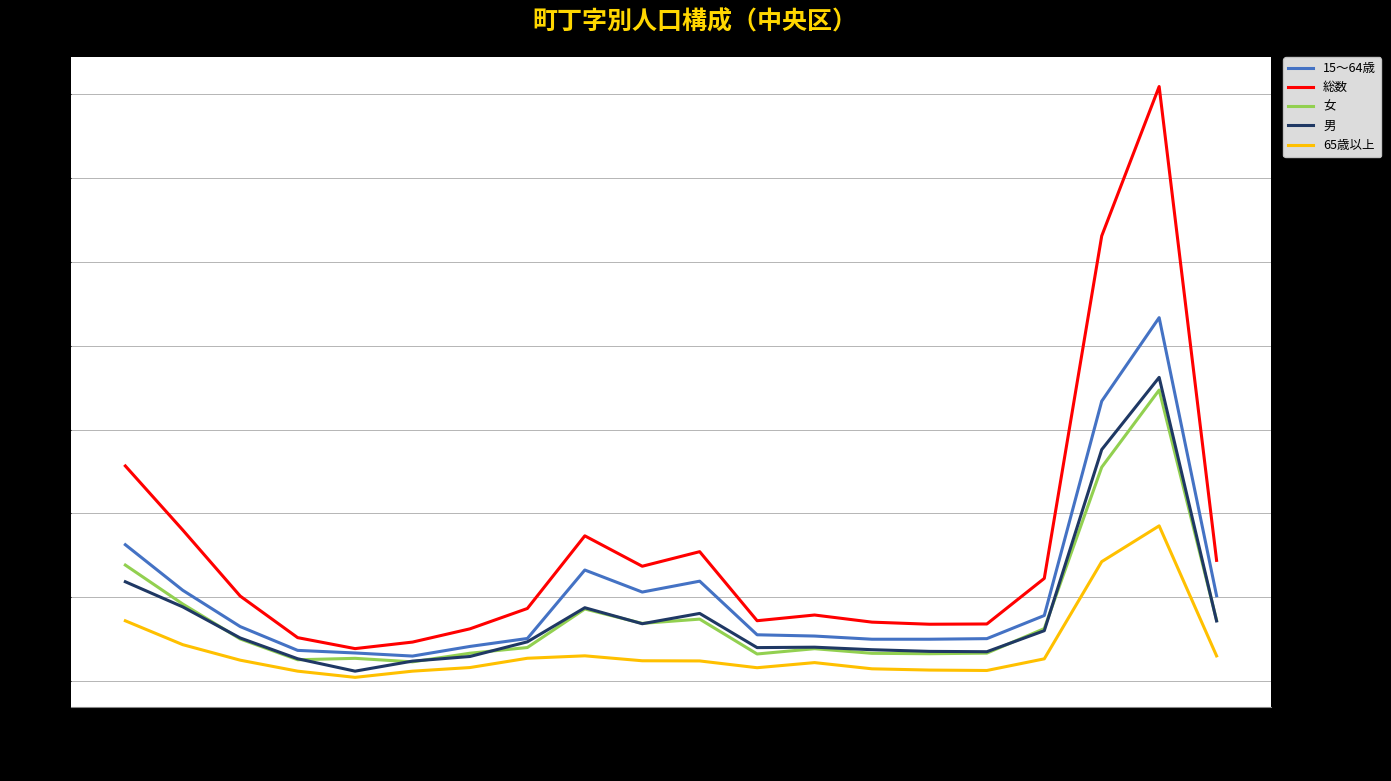

Count the number of data series in this chart.

5